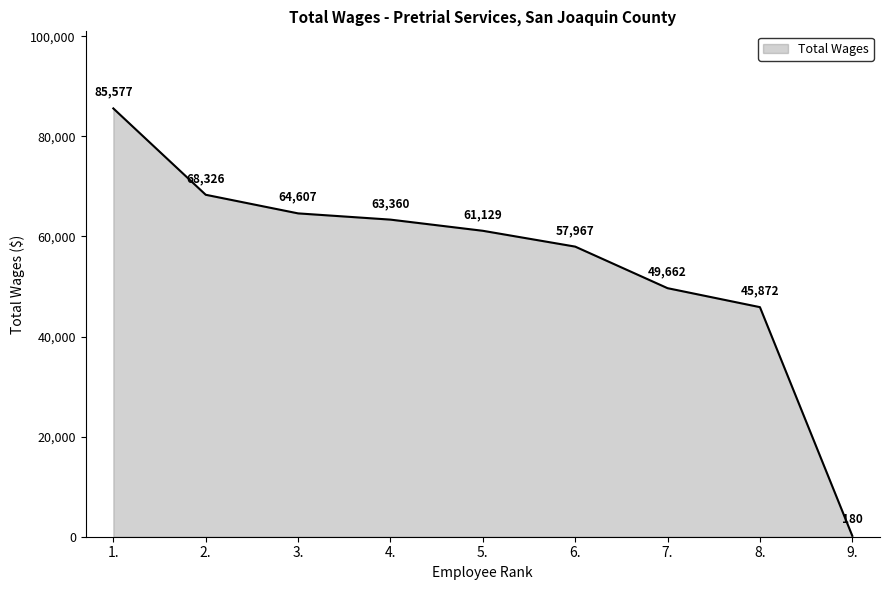

What is the difference between the values at 6. and 7.?

8305